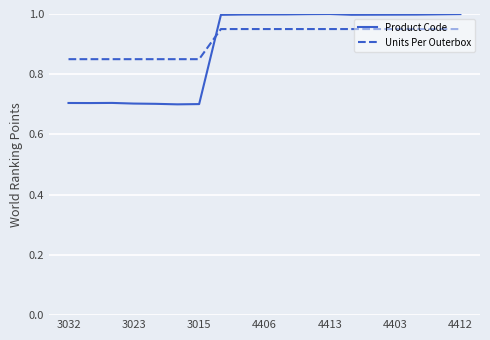

What is the minimum value shown in the chart?

0.7